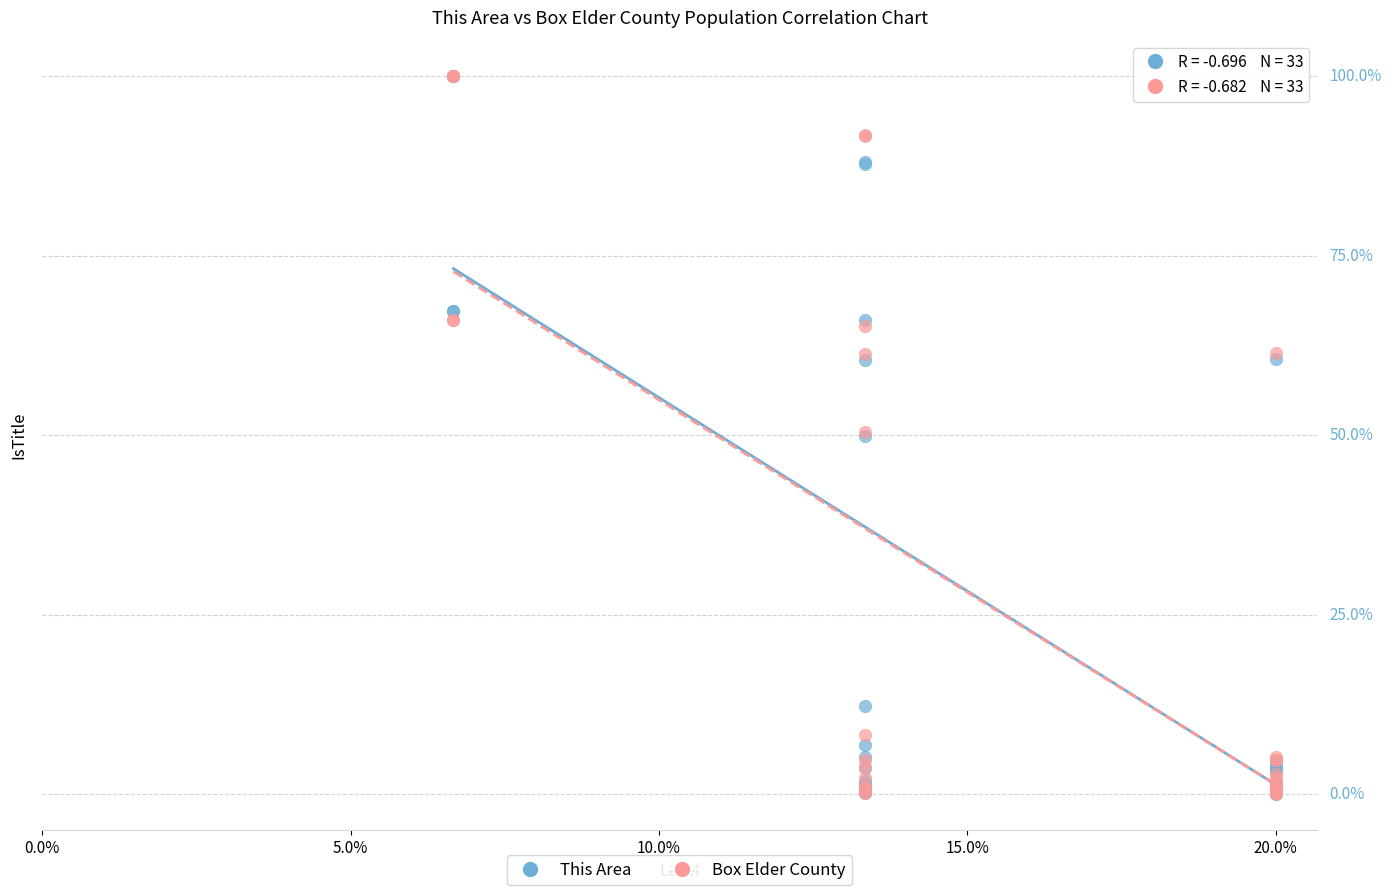

What are all the series names shown in the legend?

This Area, Box Elder County